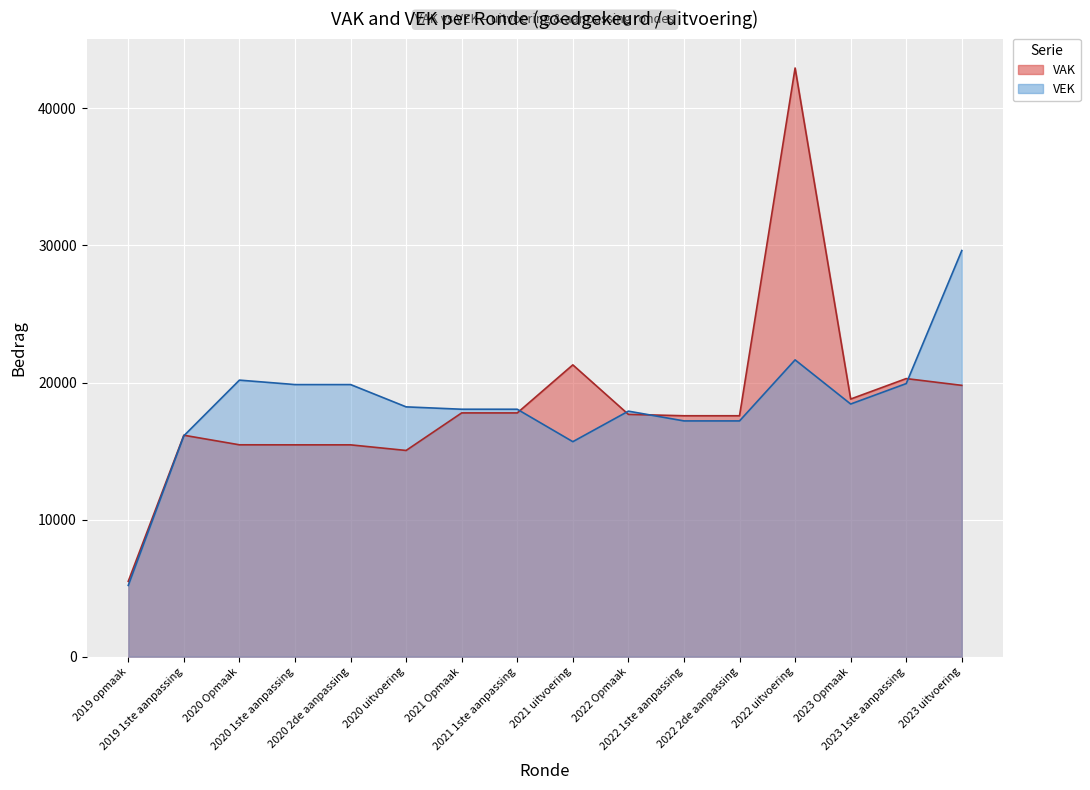

Reading left to right, transcribe all the data shown in this chart.

VAK: 5500	16157	15458	15455	15455	15046	17785	17784	21290	17678	17577	17577	42946	18797	20289	19795
VEK: 5200	16115	20176	19854	19854	18226	18053	18052	15686	17913	17201	17201	21654	18433	19925	29631